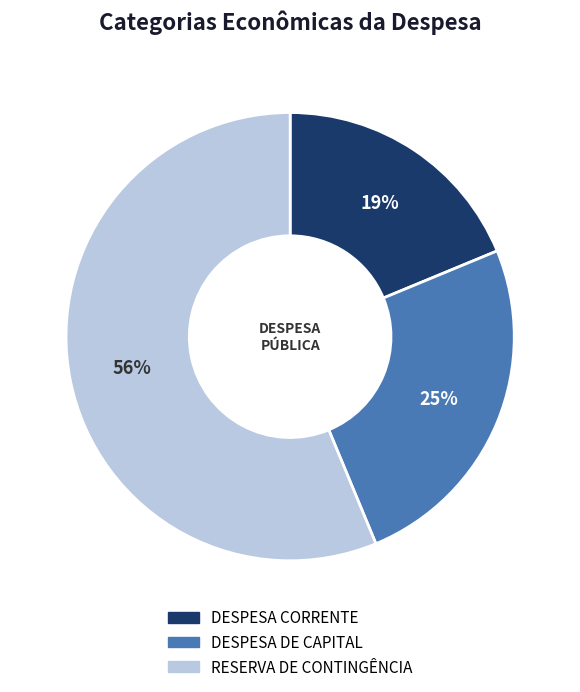

Combined, do DESPESA DE CAPITAL and RESERVA DE CONTINGÊNCIA account for over 50%?

Yes